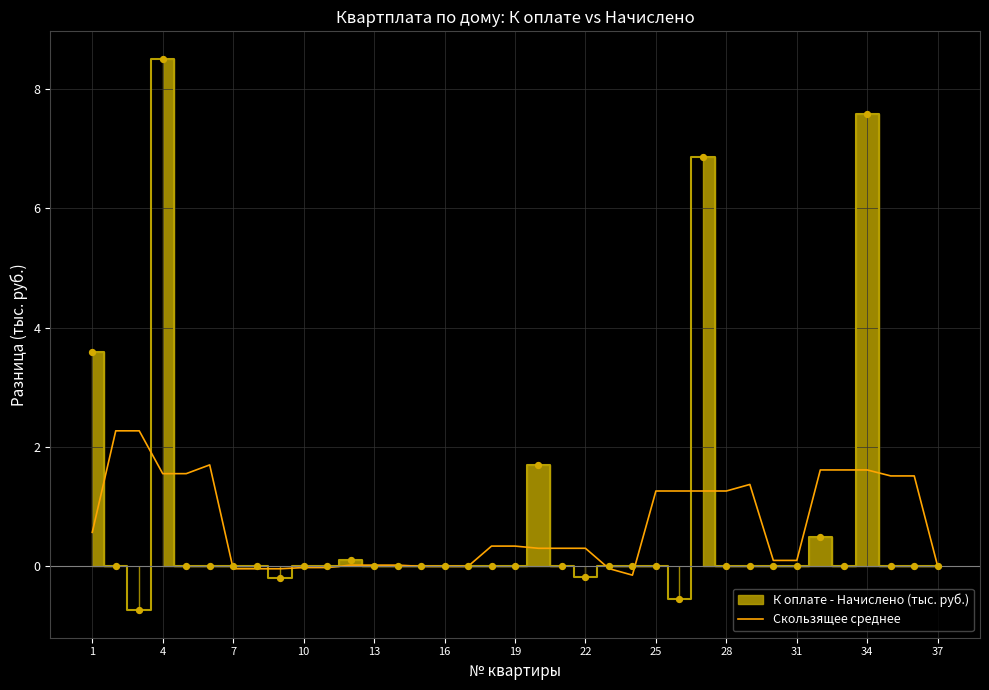

The value of Скользящее среднее at 34 is 1.6. True or false?

True